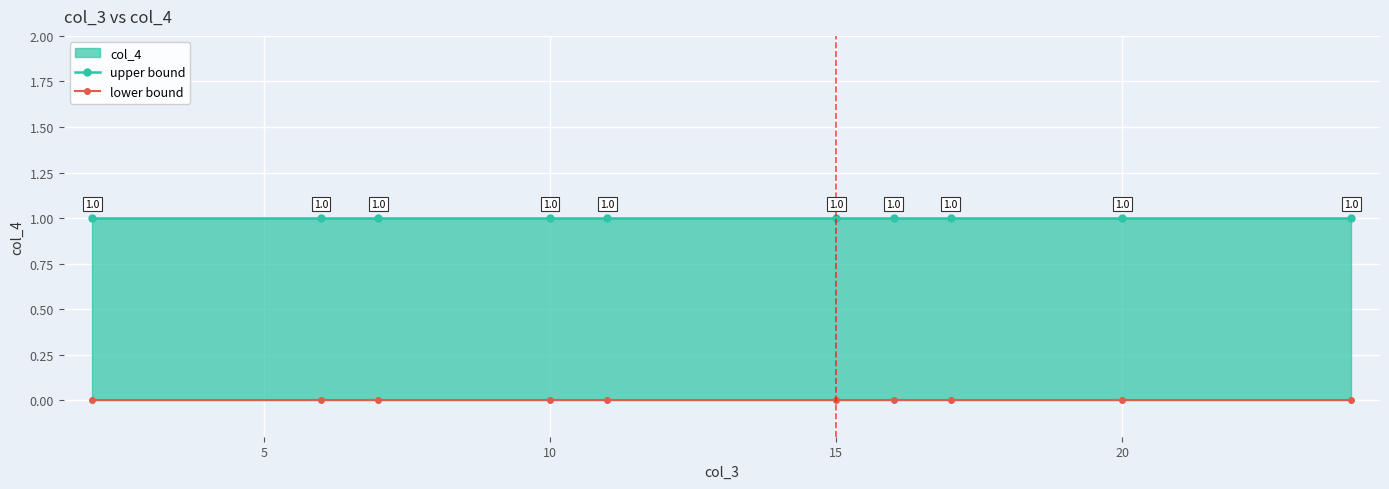

The upper bound series shows 1 at 7. True or false?

False